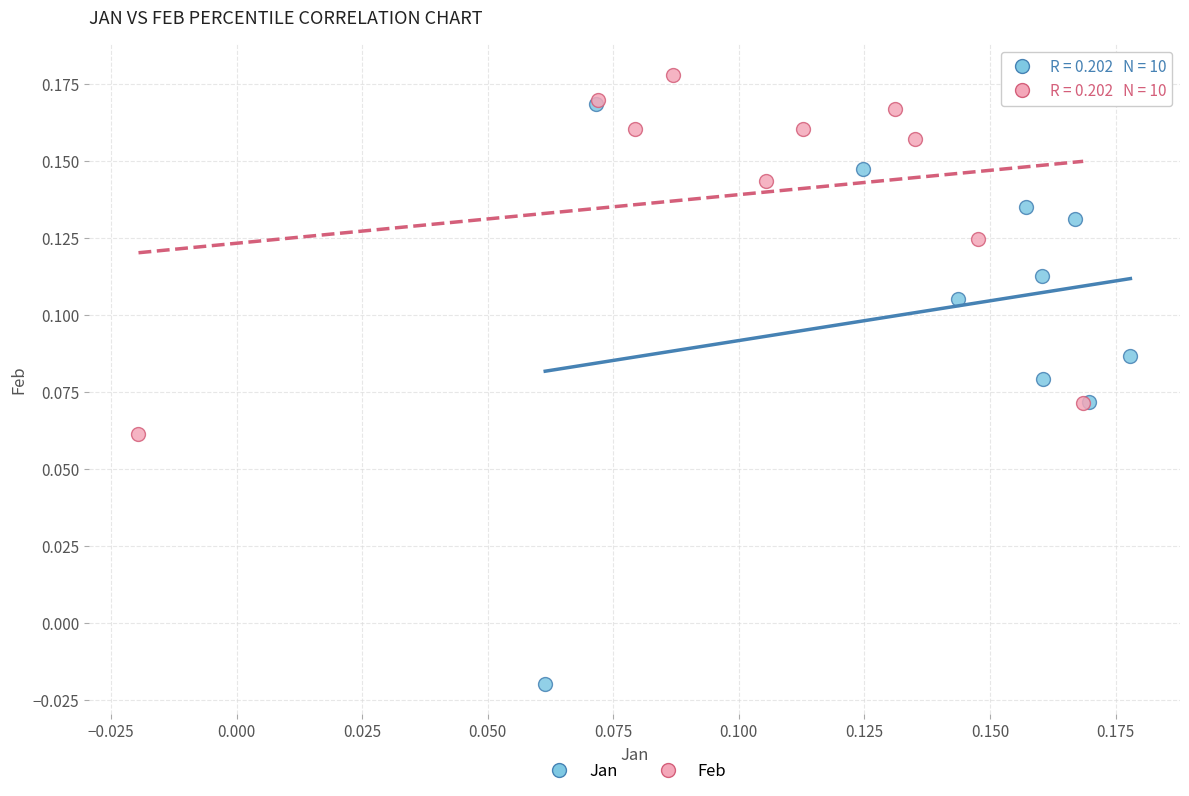

Which series has the widest spread of Y values?

Jan